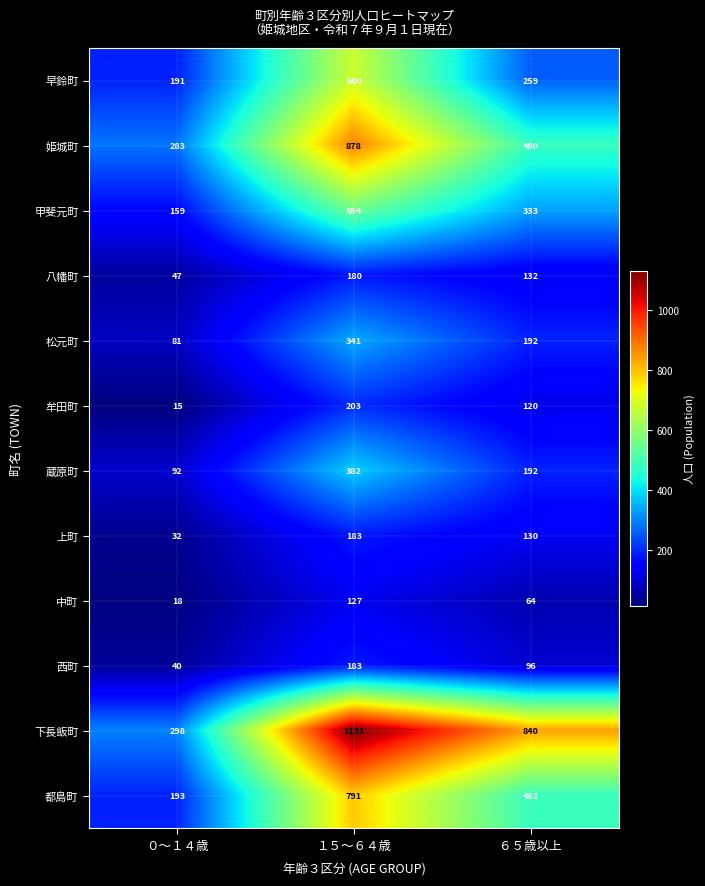

At which category is the sum across all series the highest?

１５～６４歳